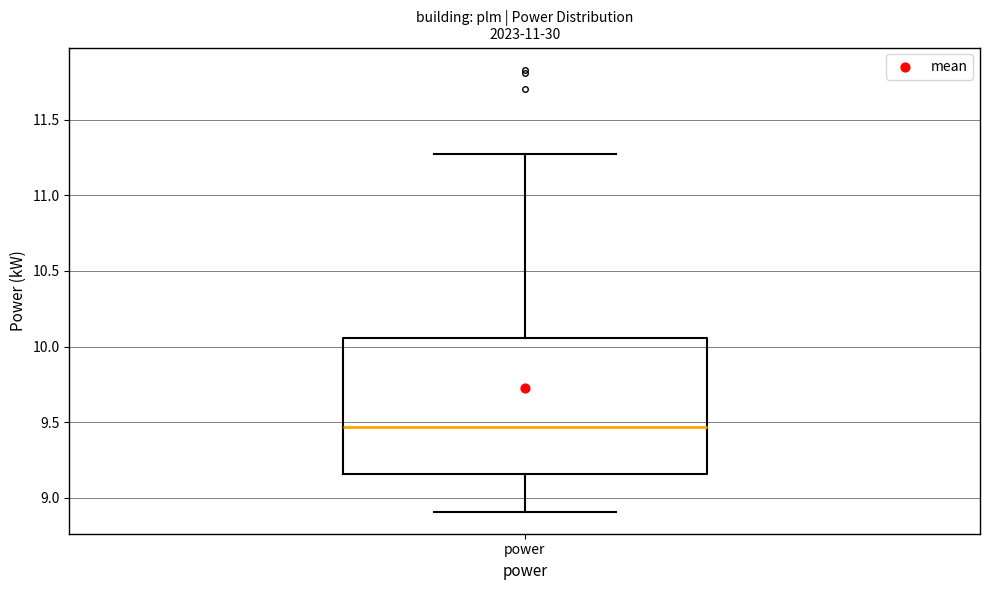

Transcribe this box plot: give where the median line is, the range the box spans, and where the two whiskers end, as read against the y-axis. The values are not printed on the chart, so give them approximately, as read against the axis.

median 9.45, box 9.15 to 10.05, whiskers 8.90 to 11.25